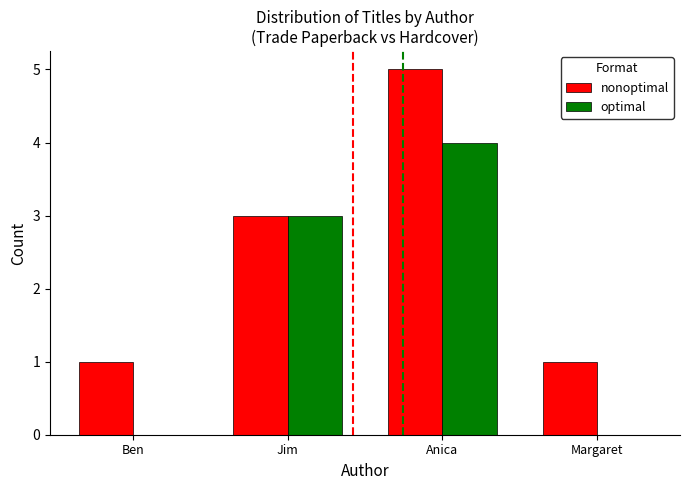

Is the value of optimal at Anica greater than the value of nonoptimal at Margaret?

Yes